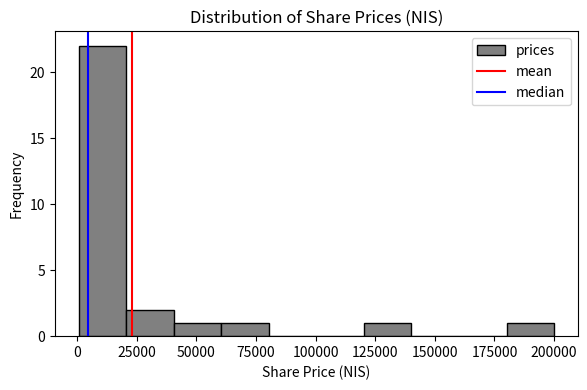

Read against the x-axis, roughly where is the centre of the tallest bar?

10000